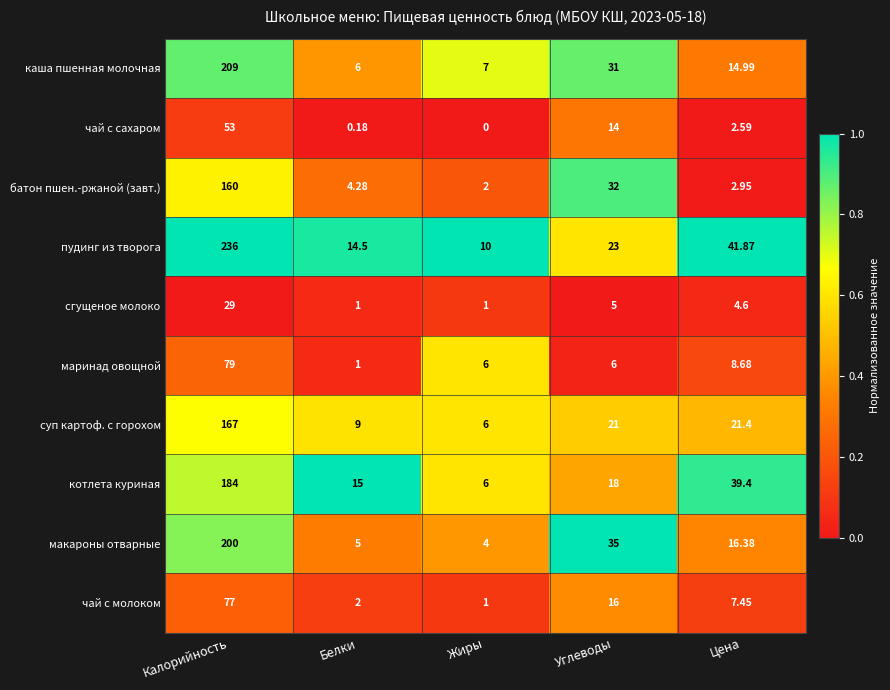

At which label does котлета куриная first exceed 18?

Калорийность